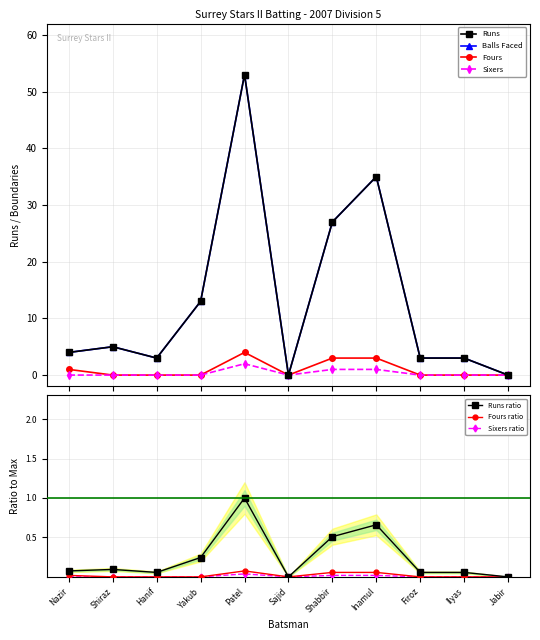

The Sixers ratio series shows 0.0 at Hanif. True or false?

True